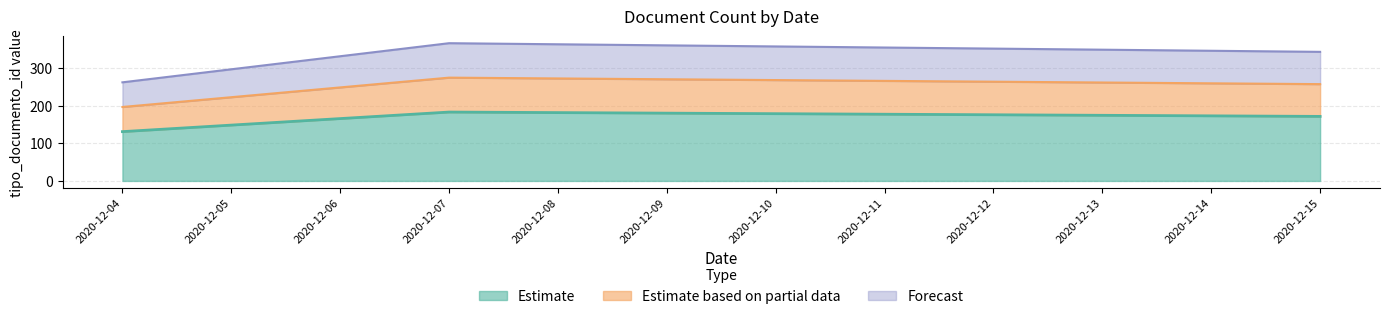

Does the chart display data point markers on the line(s)?

No